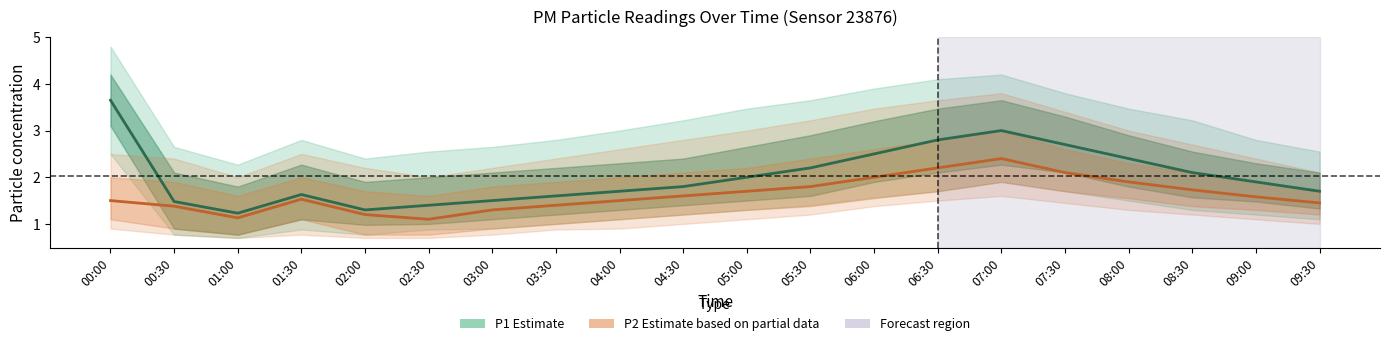

Reading right to left, transcribe all the data shown in this chart.

P1 (Estimate): 09:30=1.7	09:00=1.9	08:30=2.1	08:00=2.4	07:30=2.7	07:00=3.0	06:30=2.8	06:00=2.5	05:30=2.2	05:00=2.0	04:30=1.8	04:00=1.7	03:30=1.6	03:00=1.5	02:30=1.4	02:00=1.3	01:30=1.6	01:00=1.2	00:30=1.5	00:00=3.6
P2 (Estimate based on partial data): 09:30=1.4	09:00=1.6	08:30=1.7	08:00=1.9	07:30=2.1	07:00=2.4	06:30=2.2	06:00=2.0	05:30=1.8	05:00=1.7	04:30=1.6	04:00=1.5	03:30=1.4	03:00=1.3	02:30=1.1	02:00=1.2	01:30=1.5	01:00=1.1	00:30=1.4	00:00=1.5